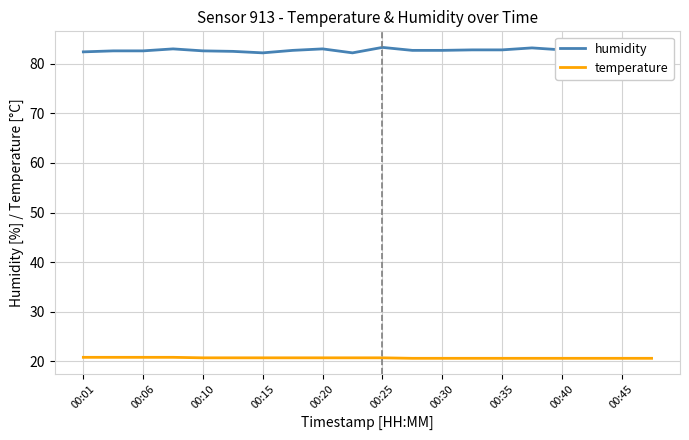

How many series are shown in this chart?

2